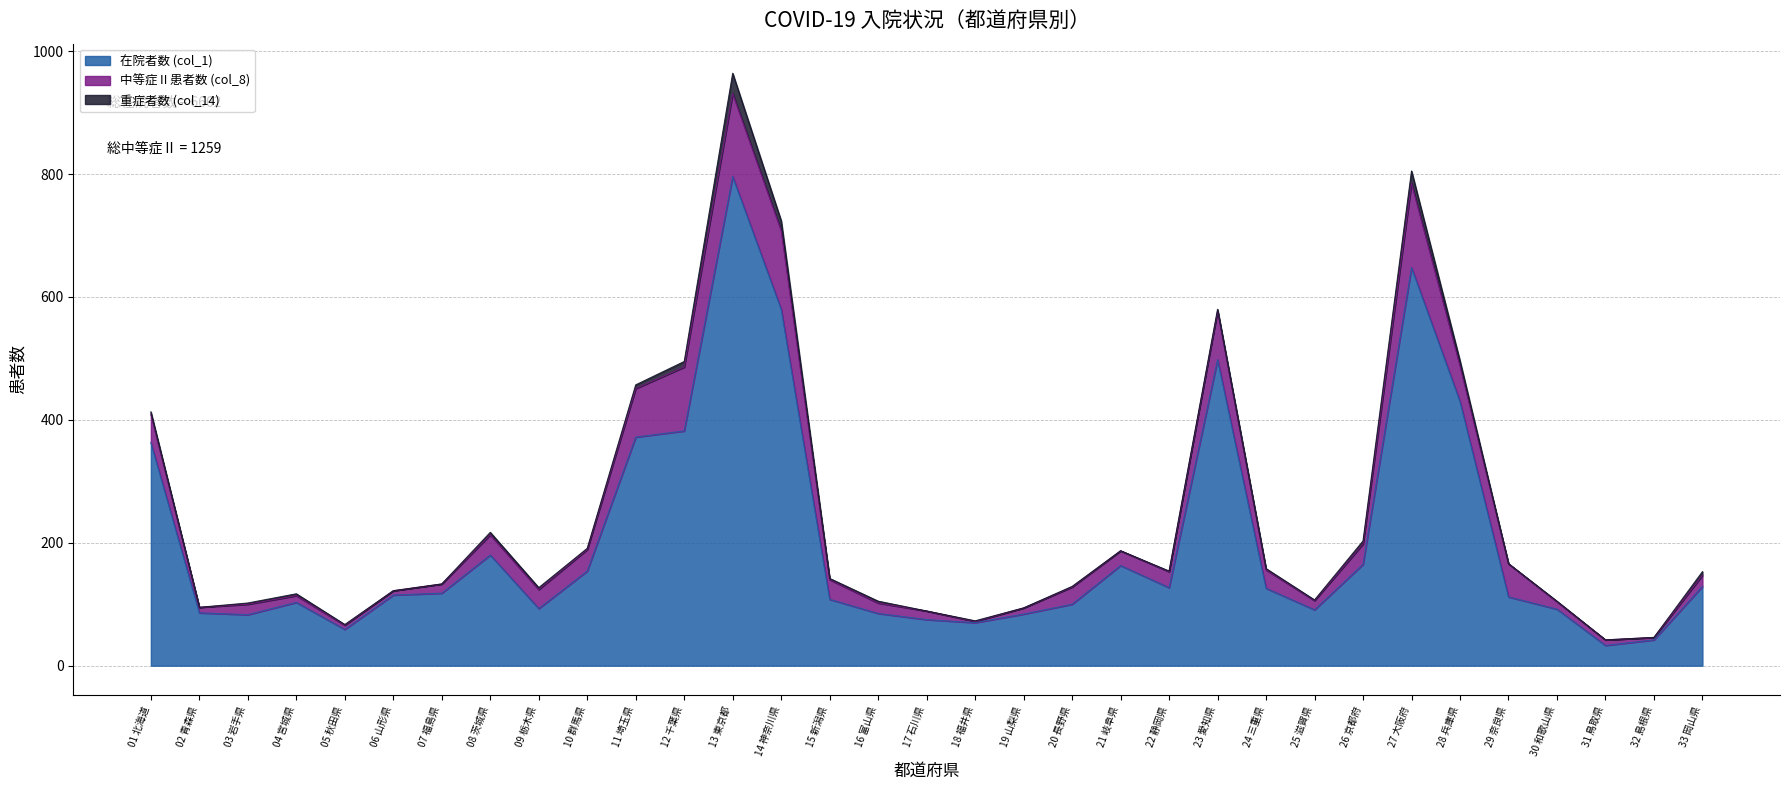

Reading left to right, list all the values displayed in this chart.

在院者数 (col_1): 363	86	83	103	59	115	118	180	93	154	372	382	796	580	108	85	75	70	84	100	163	127	498	126	91	165	648	430	112	92	33	42	129
中等症Ⅱ患者数 (col_8): 46	9	17	11	7	7	15	33	31	35	79	104	135	128	32	17	14	2	10	28	24	26	79	30	15	33	137	58	54	12	9	4	18
重症者数 (col_14): 4	0	2	3	1	0	0	4	3	2	6	9	33	16	2	3	0	1	0	1	0	1	3	2	1	5	20	8	0	1	0	0	6